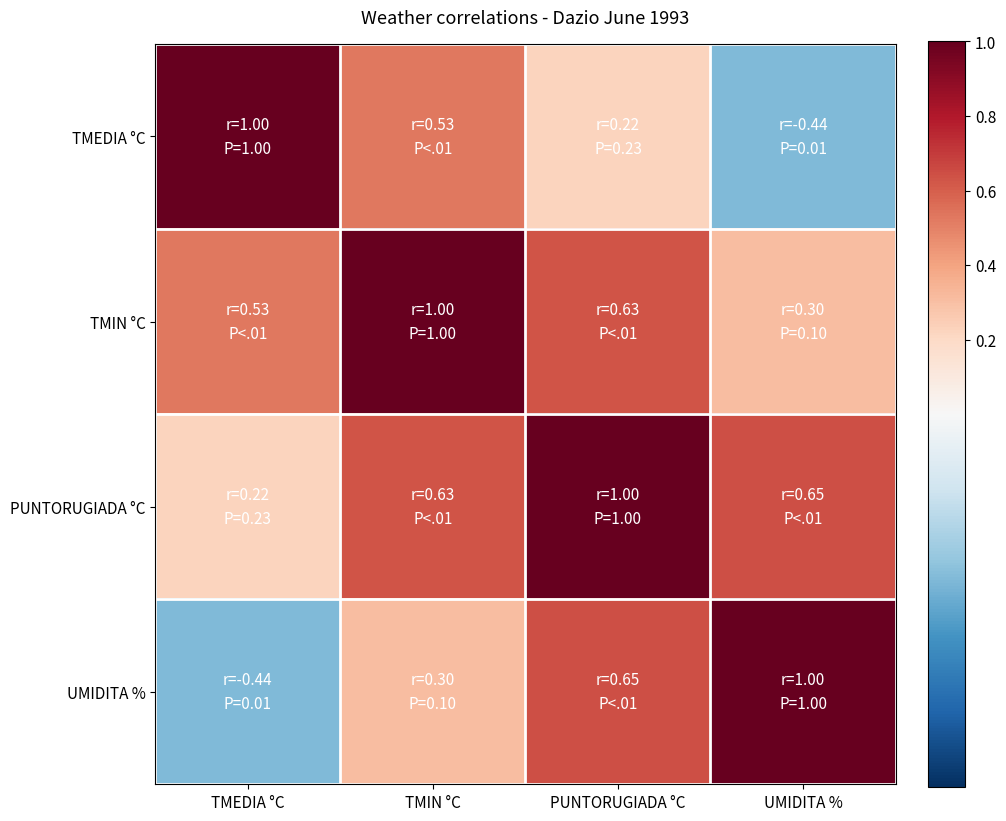

What is the total value across all series at PUNTORUGIADA °C?

2.5